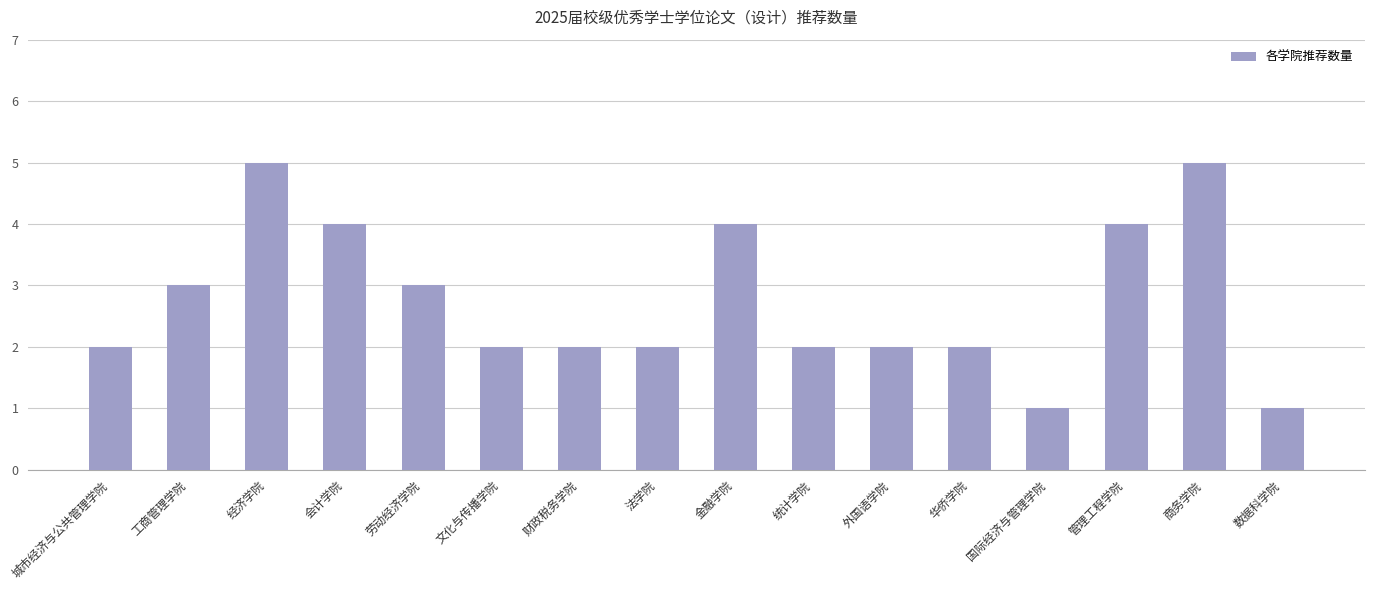

What is the approximate value at 经济学院?

5